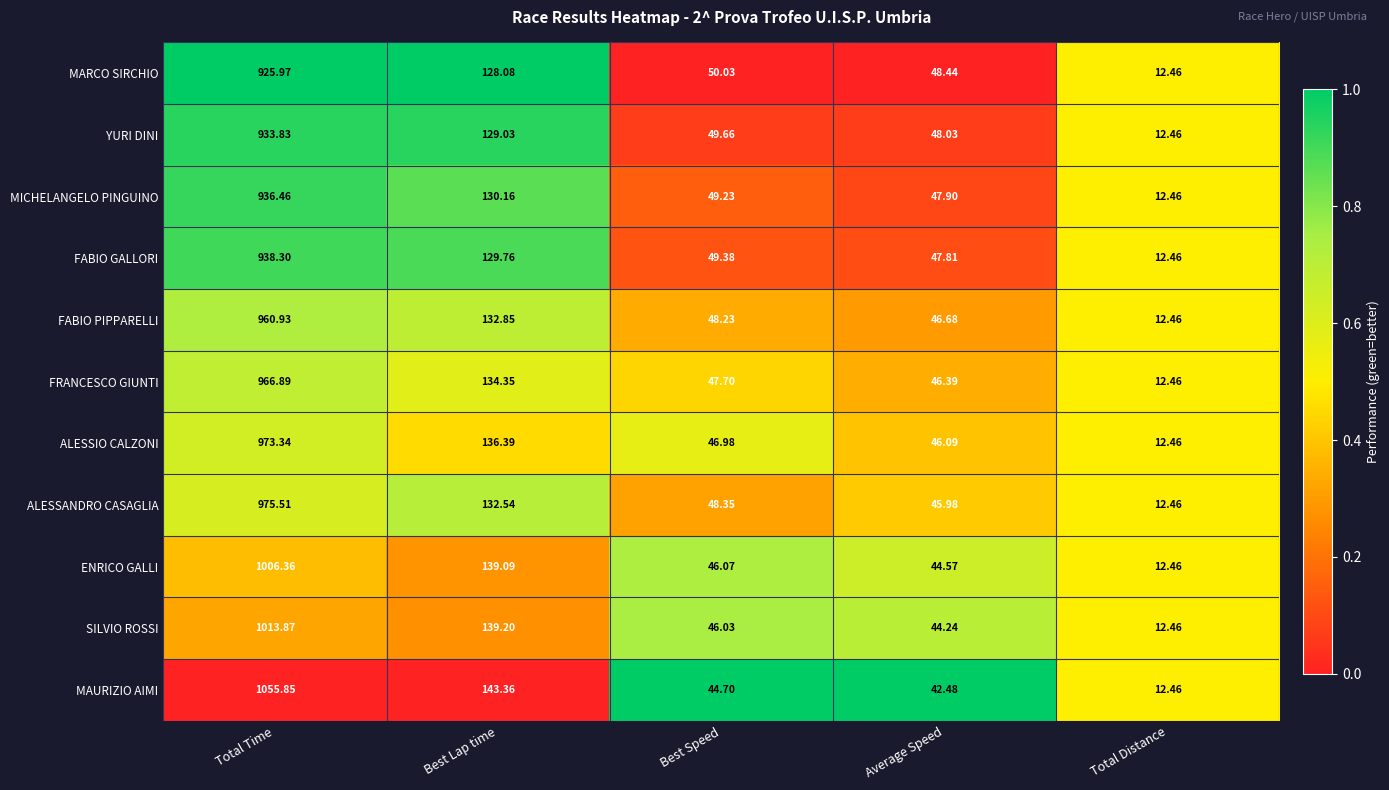

At Total Time, list the series in order from smallest to largest.

MARCO SIRCHIO, YURI DINI, MICHELANGELO PINGUINO, FABIO GALLORI, FABIO PIPPARELLI, FRANCESCO GIUNTI, ALESSIO CALZONI, ALESSANDRO CASAGLIA, ENRICO GALLI, SILVIO ROSSI, MAURIZIO AIMI